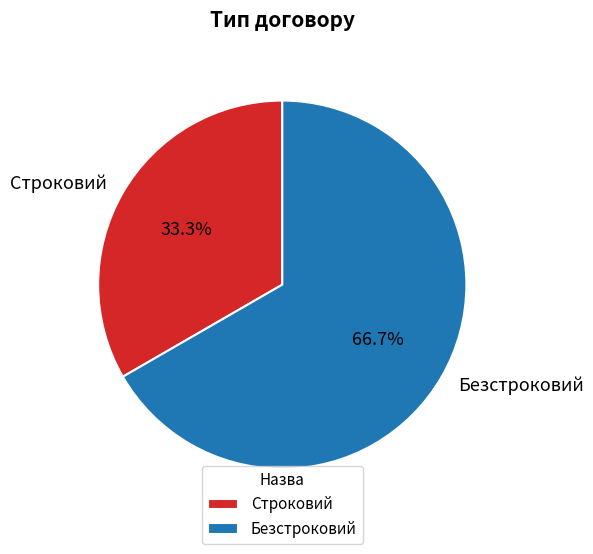

To the nearest percent, what is the combined percentage of Безстроковий and Строковий?

100%